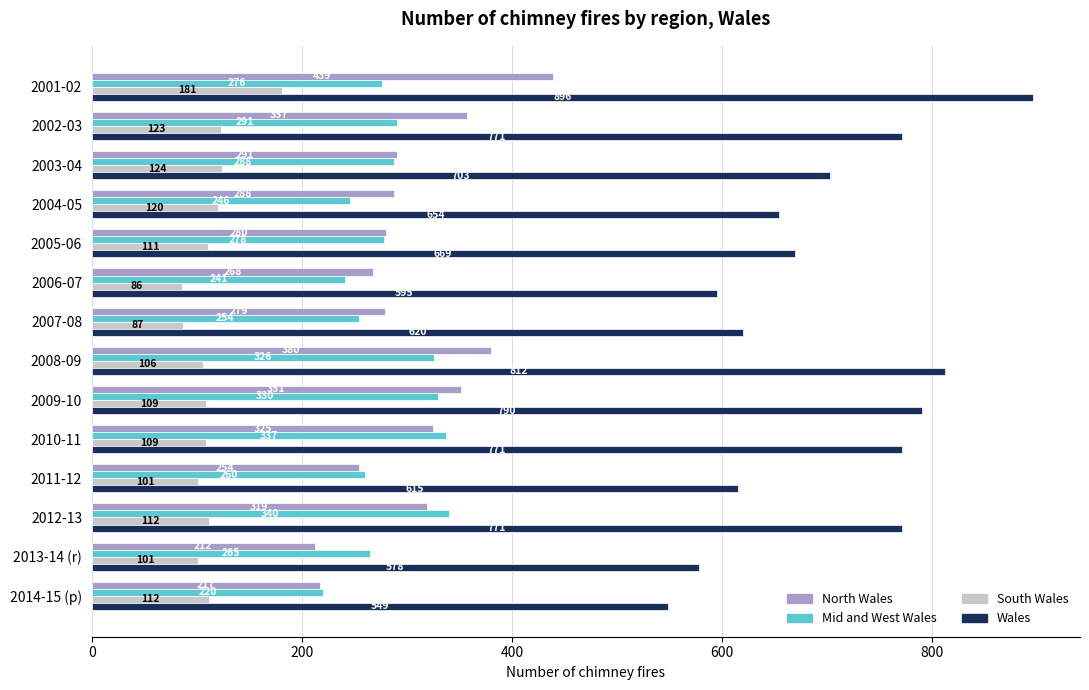

Count the number of data series in this chart.

4